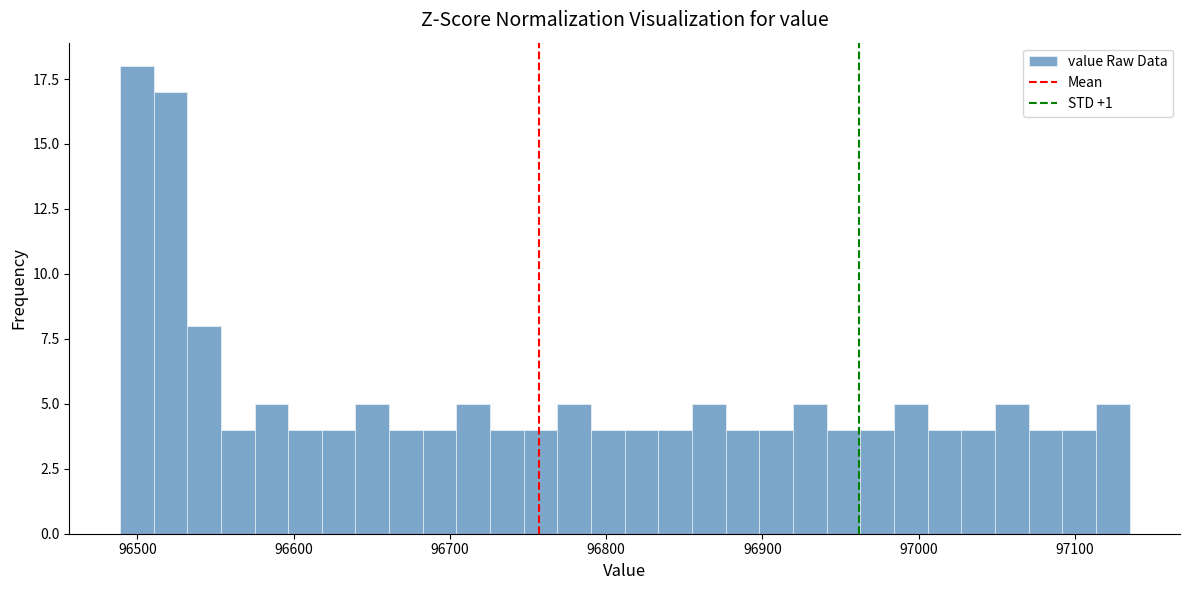

Around what value on the x-axis is the tallest bar? Give the approximate position of its centre, as read against the axis.

96500